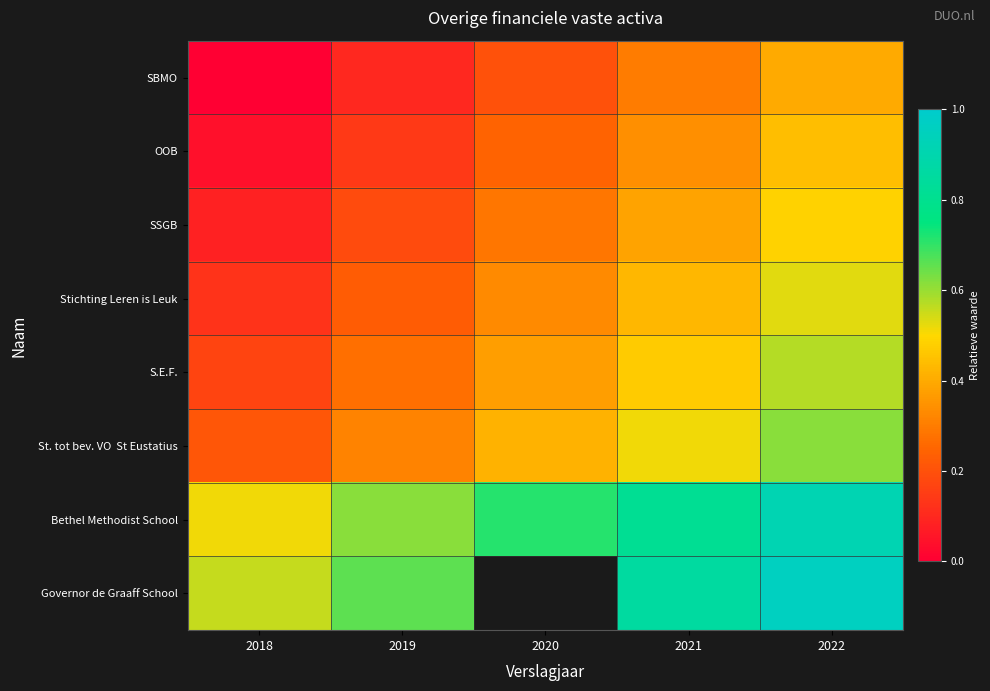

At which label is OOB closest to 0?

2018